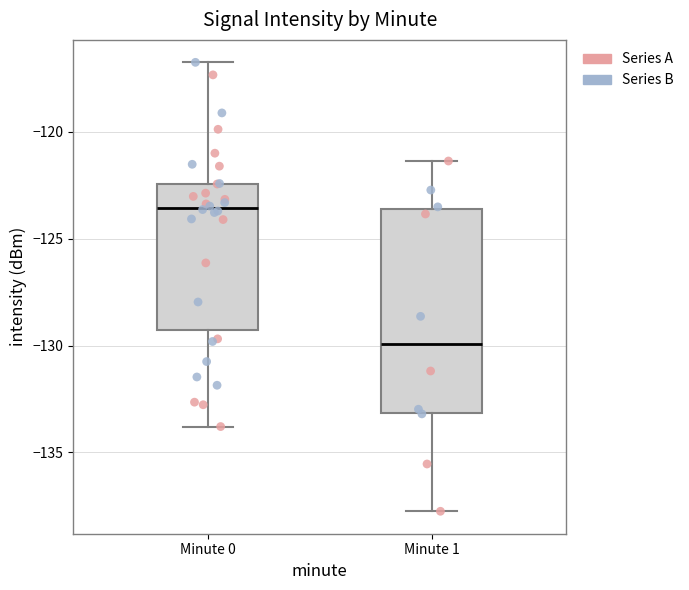

Where does the median line of the box for Minute 0 sit on the y-axis? The values are not printed on the chart, so give them approximately, as read against the axis.

-123.5